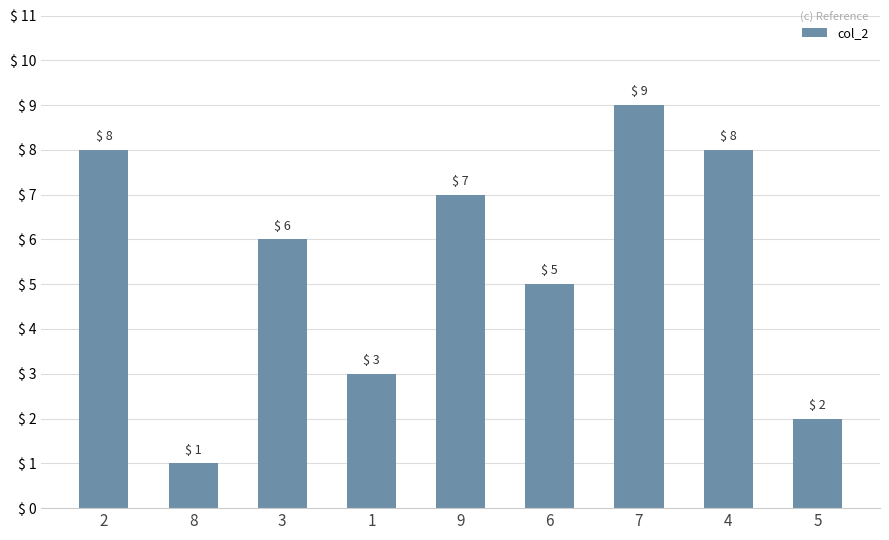

At which label is the value closest to 5?

6